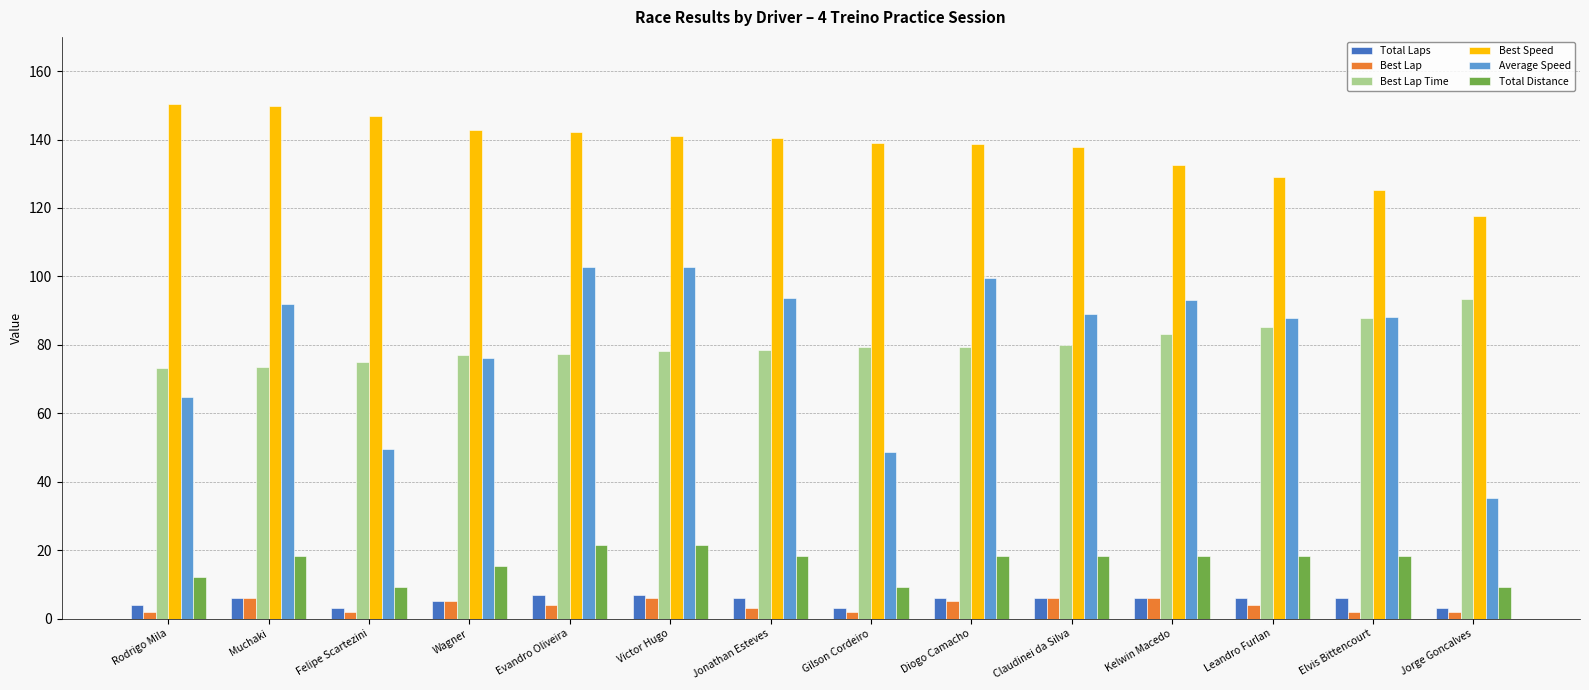

What is the maximum value shown in the chart?

150.3